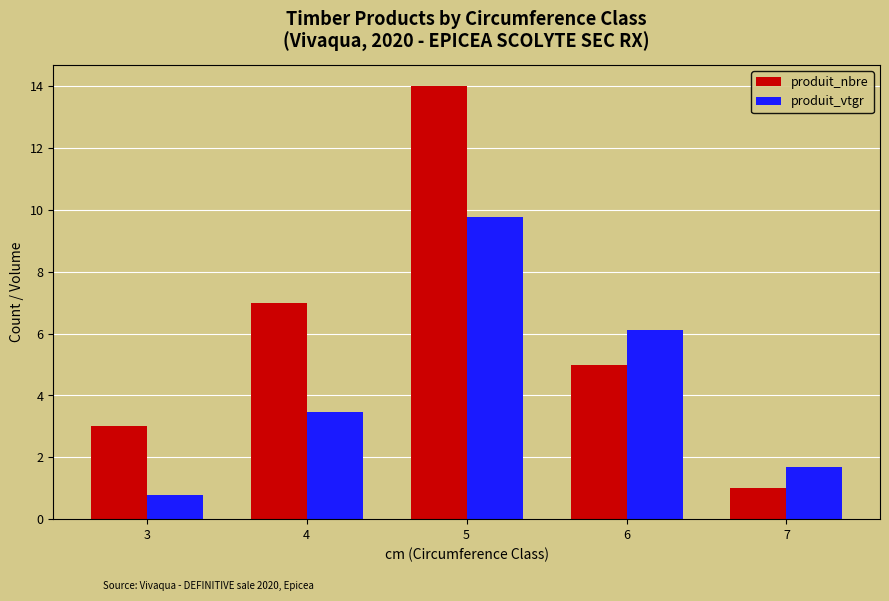

Rank the categories by produit_vtgr value from highest to lowest.

5, 6, 4, 7, 3